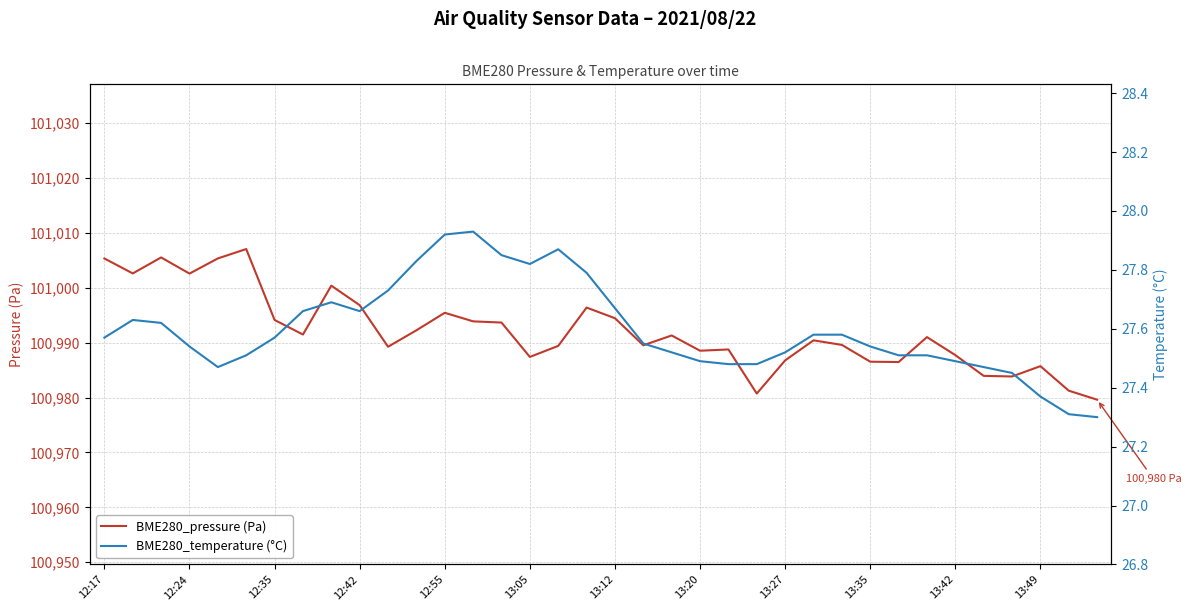

Which series has the widest spread of values?

BME280_pressure (Pa)